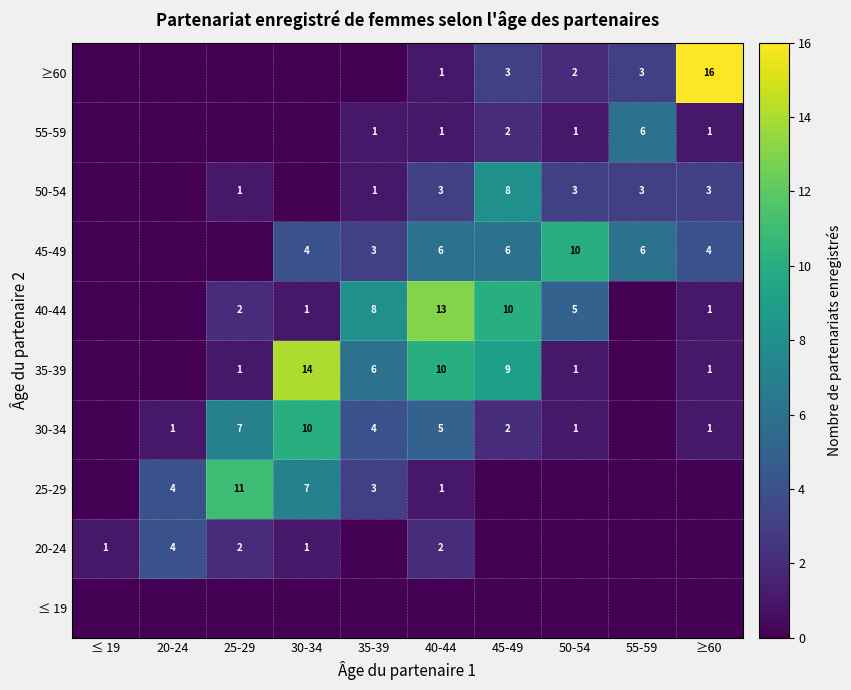

What is the maximum value shown in the chart?

16